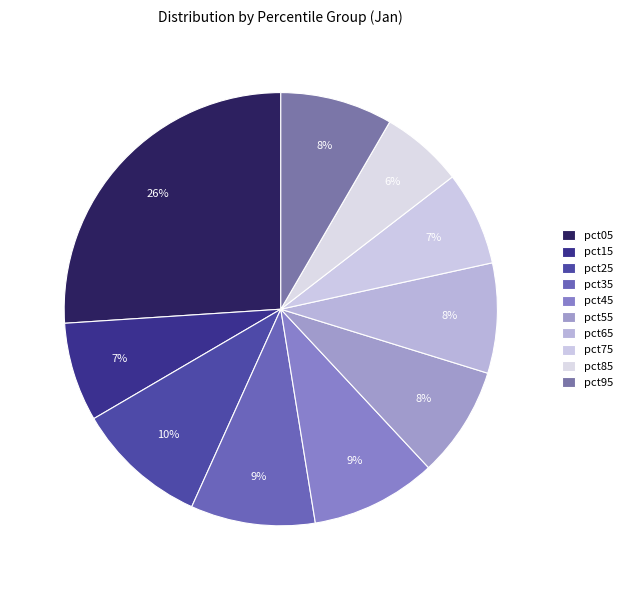

How many slices are in this pie chart?

10